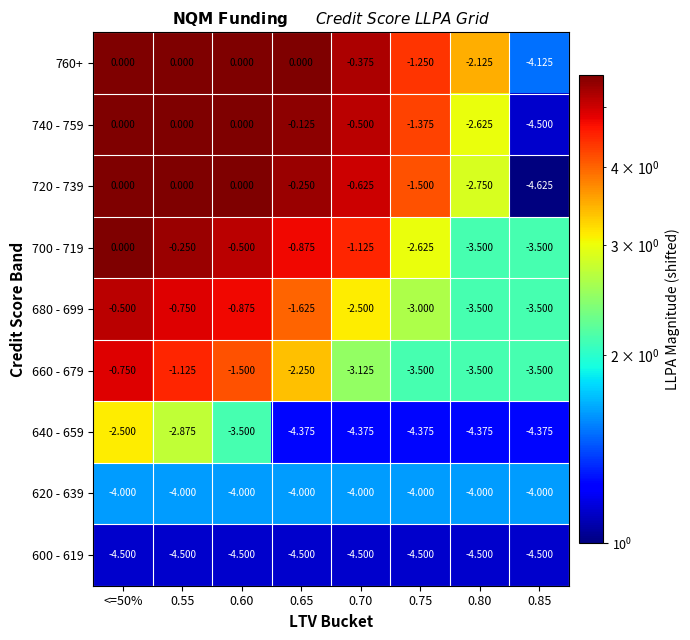

How many values in the 700 - 719 series are below 0?

7